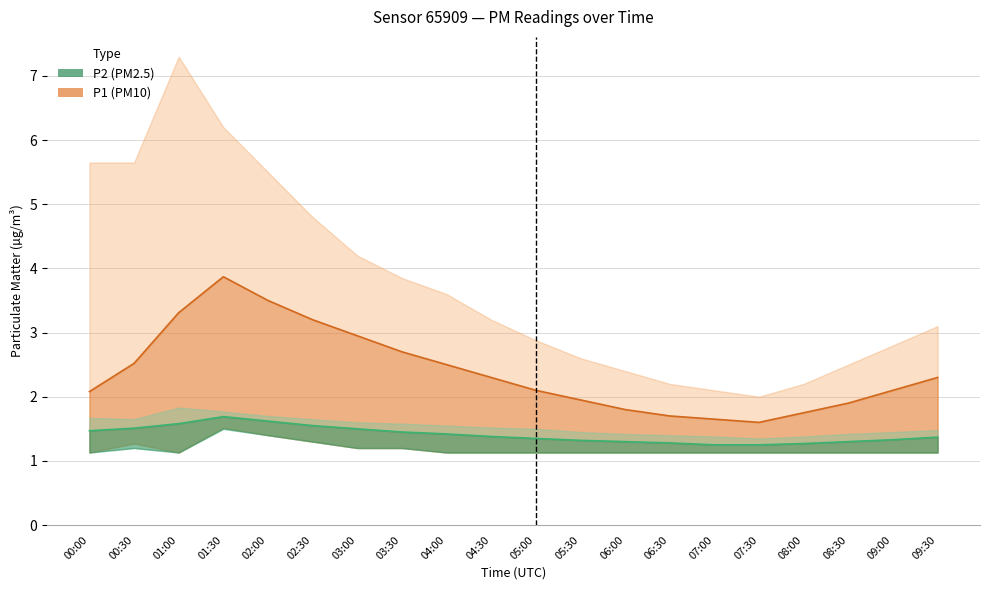

At which label does P1 reach its minimum?

07:30